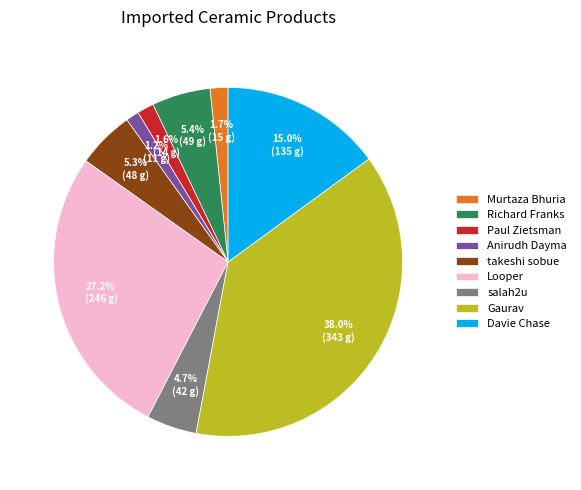

What percentage is the Gaurav slice, to the nearest percent?

38%